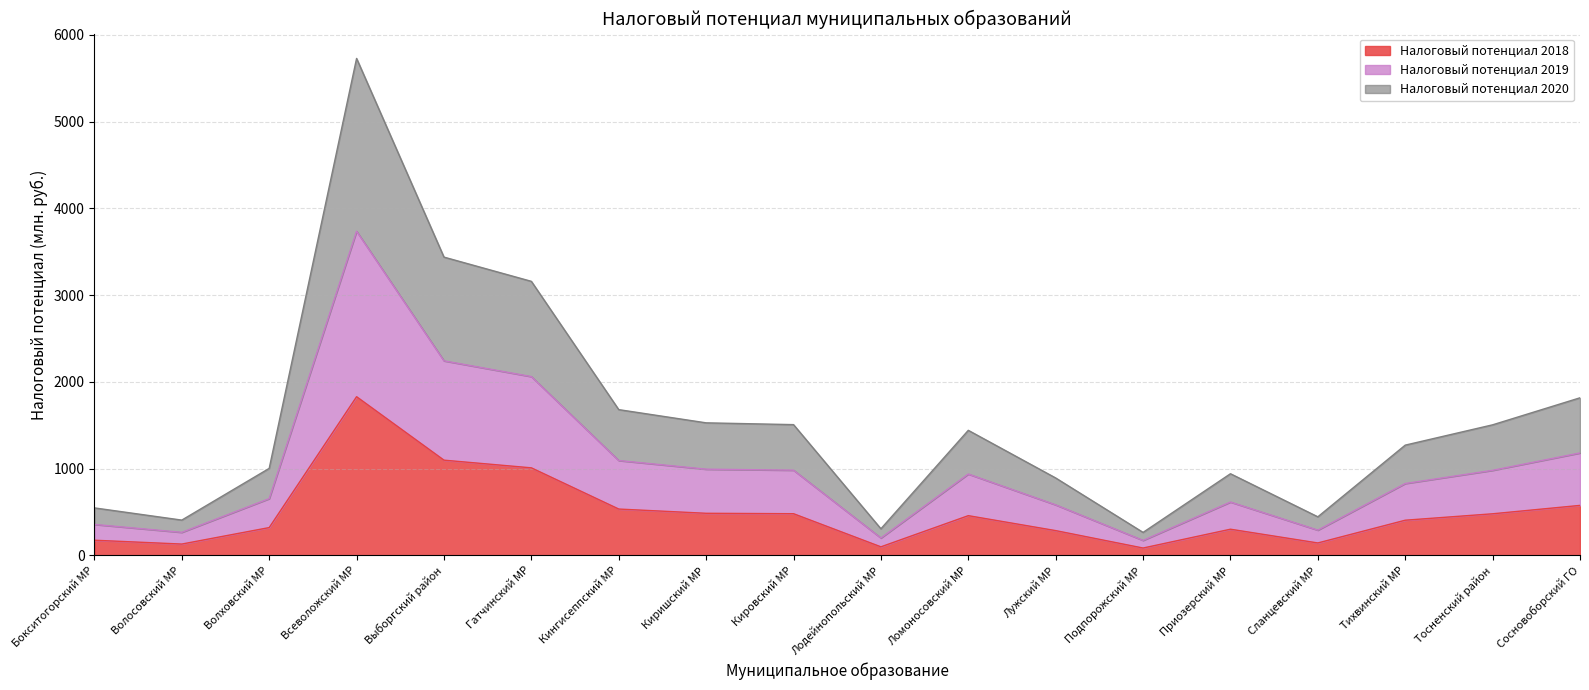

At which category is the sum across all series the highest?

Всеволожский МР